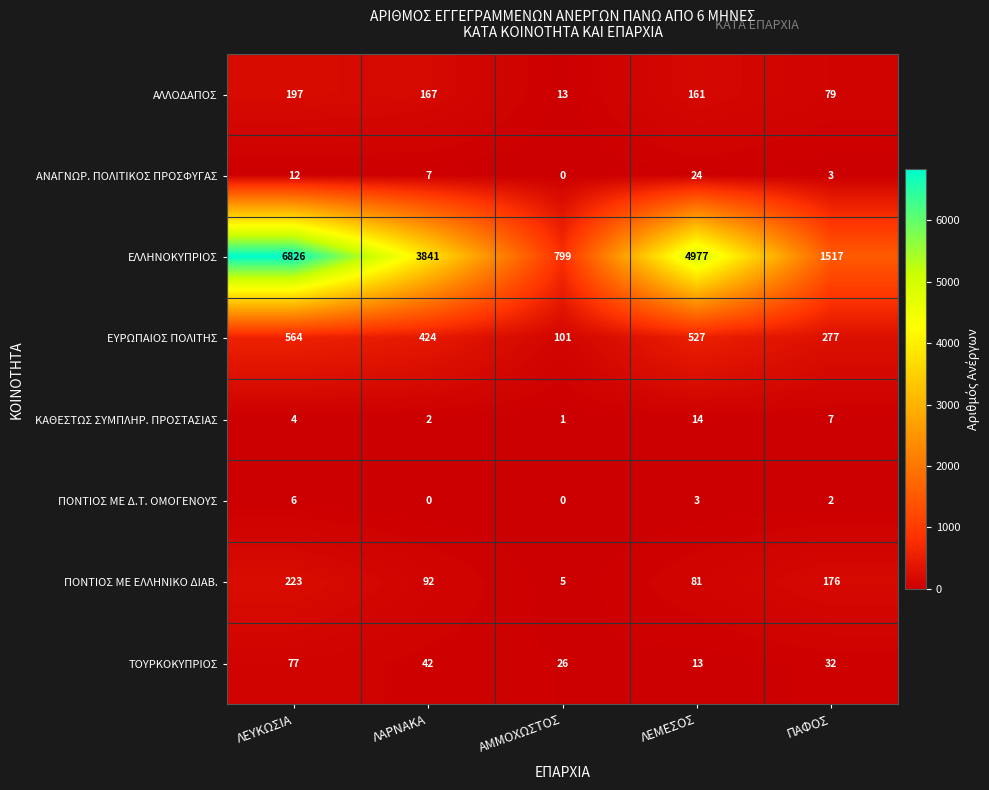

At how many categories does at least one series exceed 5114?

1